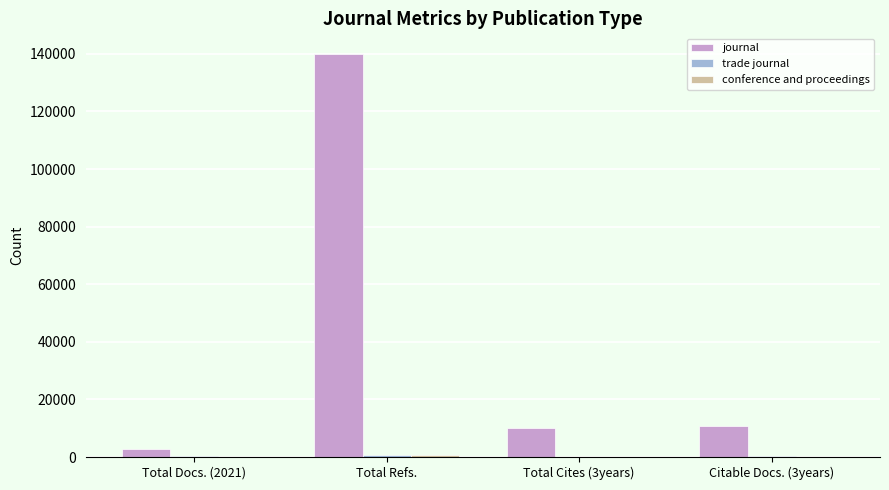

What is the average value of the journal series?

40913